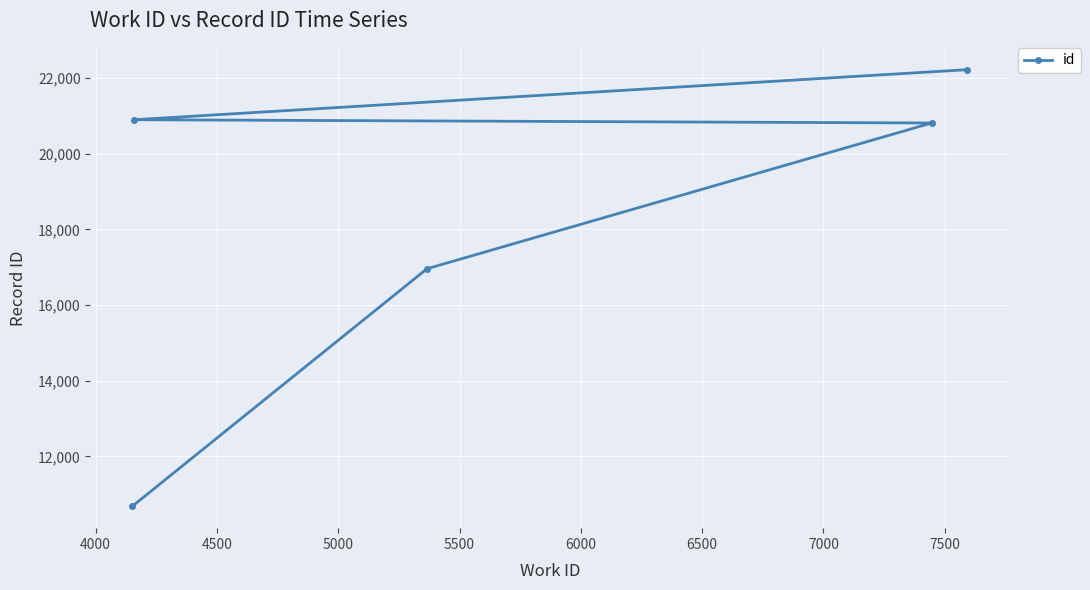

How many data points are less than 20809?

2